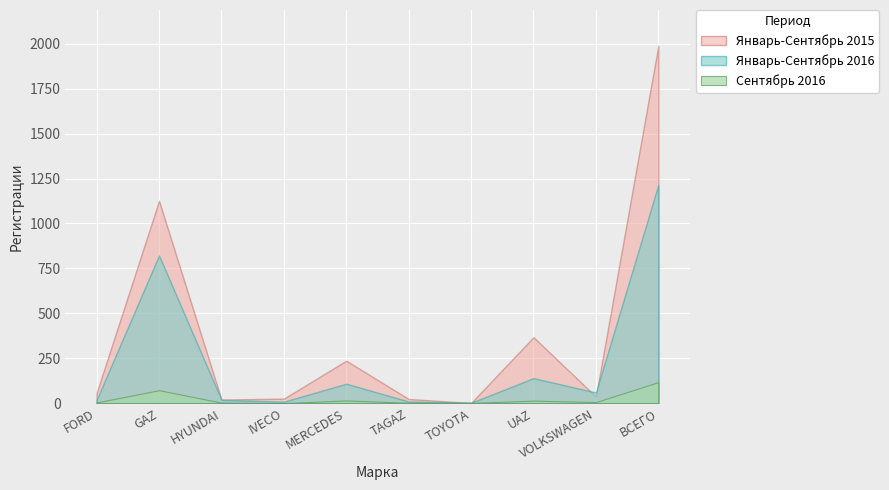

How many lines are shown in the chart?

3